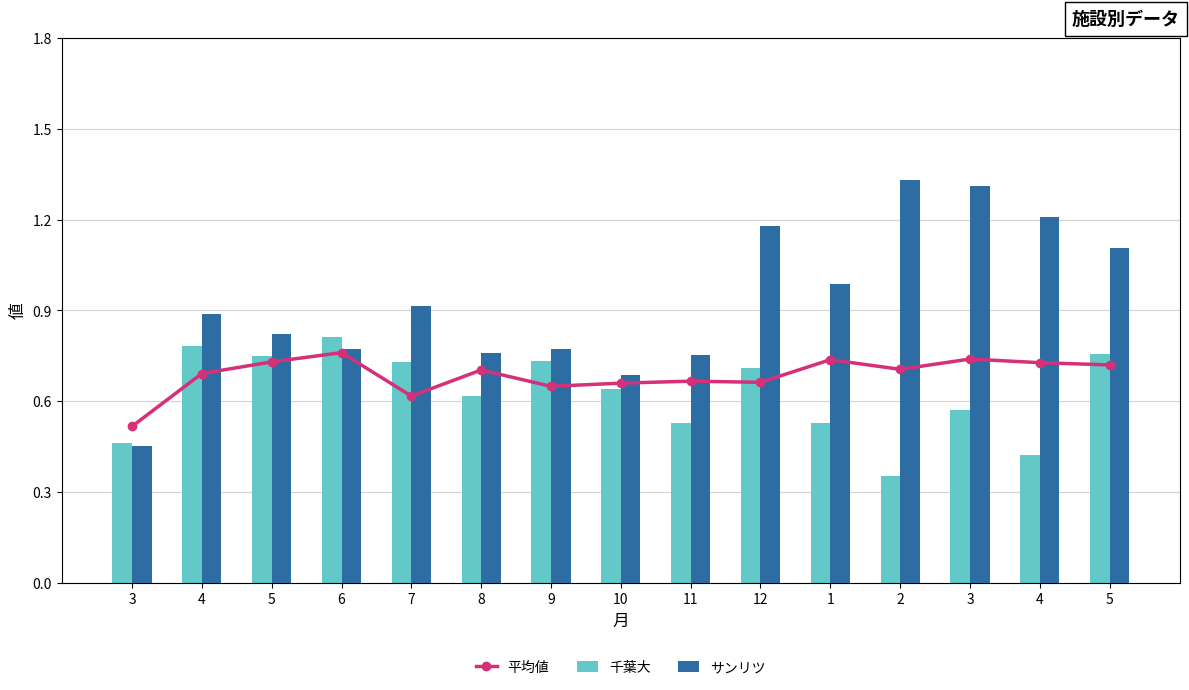

List the series in order of their overall mean, highest first.

サンリツ, 平均値, 千葉大